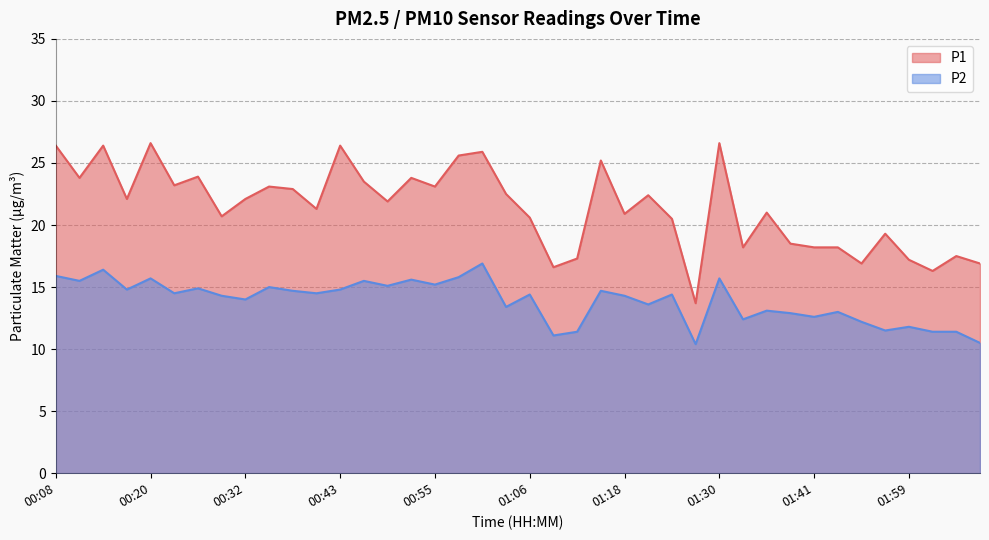

What is the value of the P1 point at the 28th from the left?

13.7